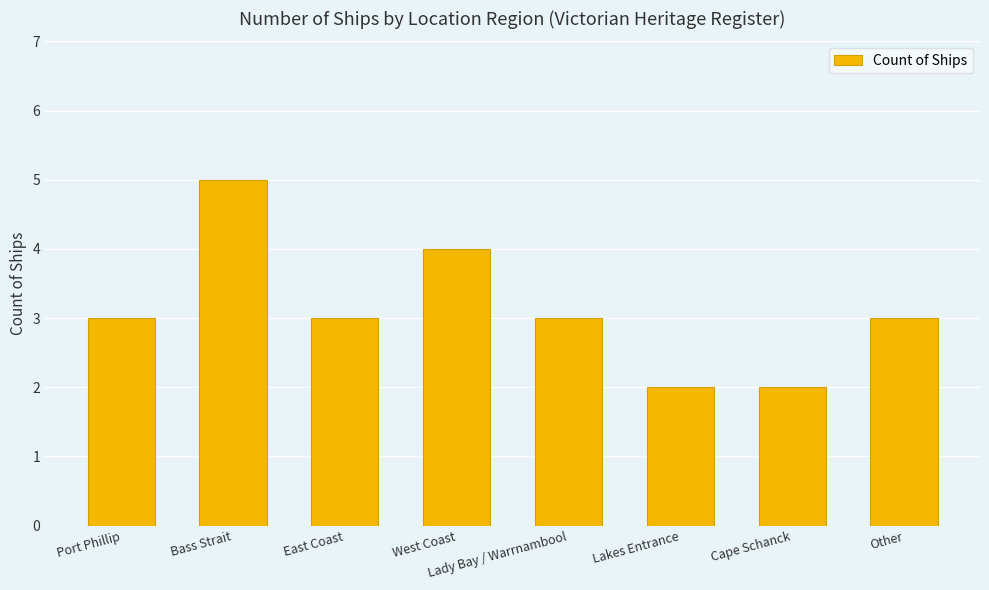

What is the sum of the values at Bass Strait and Lakes Entrance?

7